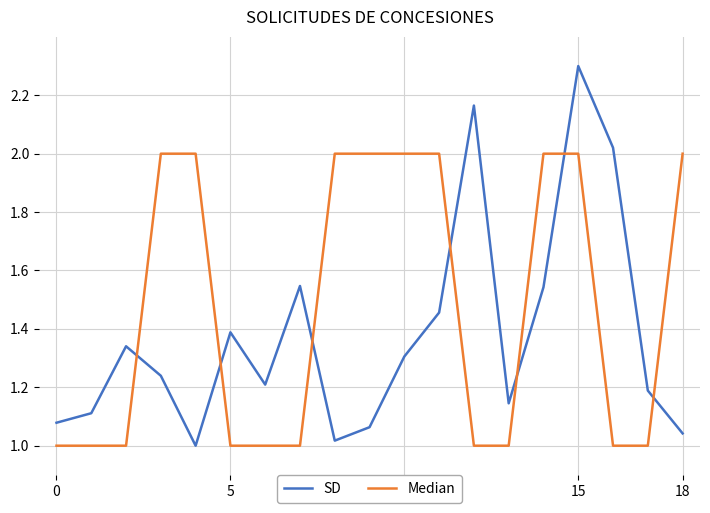

Rank the series by their average value, from highest to lowest.

Median, SD